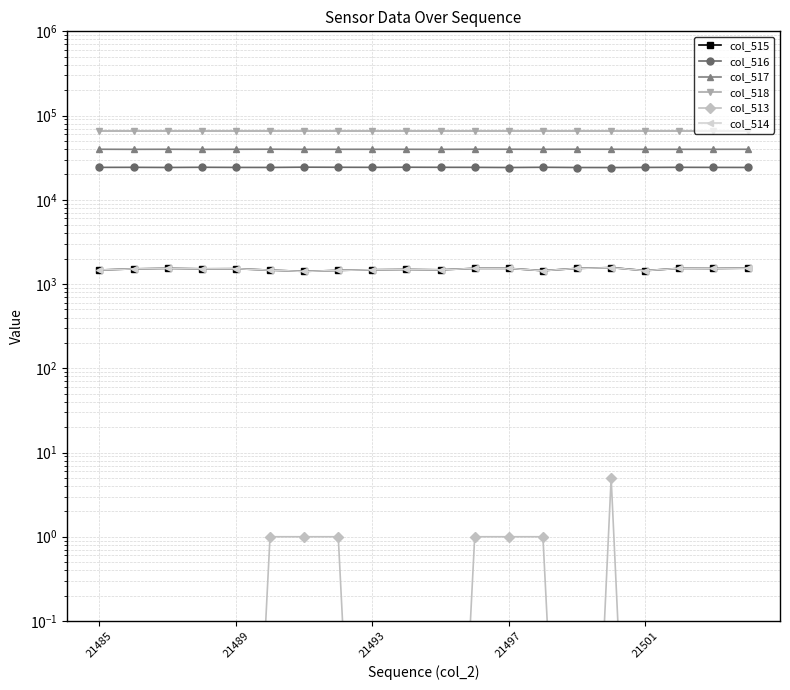

What is the difference between the maximum and minimum values in the col_517 series?

156.0